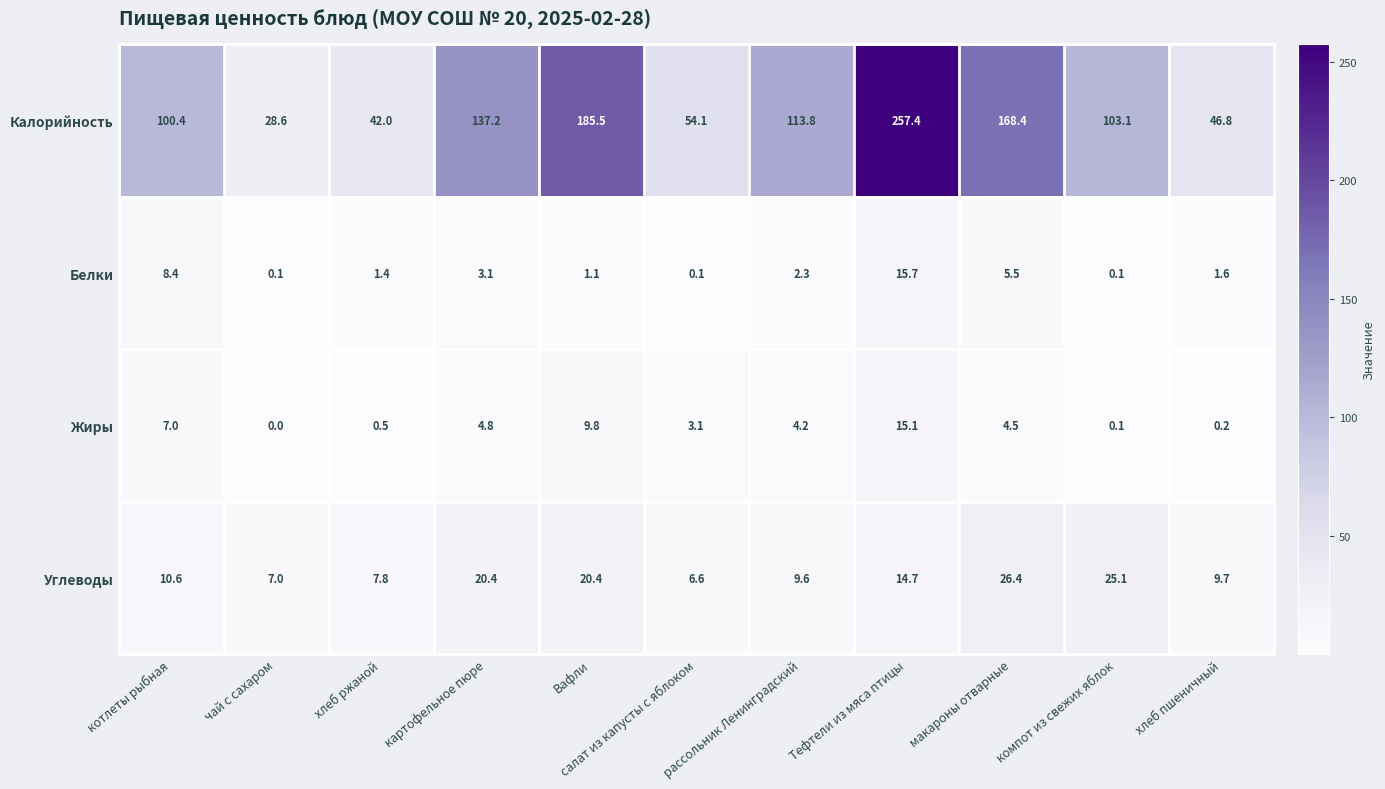

The value of Белки at компот из свежих яблок is 0.1. True or false?

True